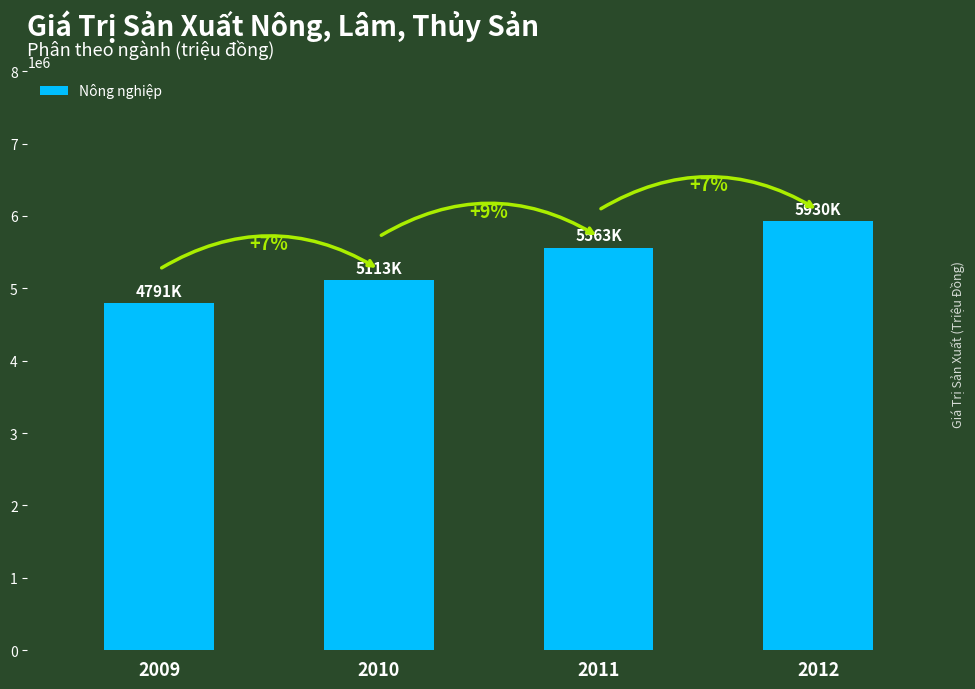

Between 2010 and 2009, which is larger?

2010